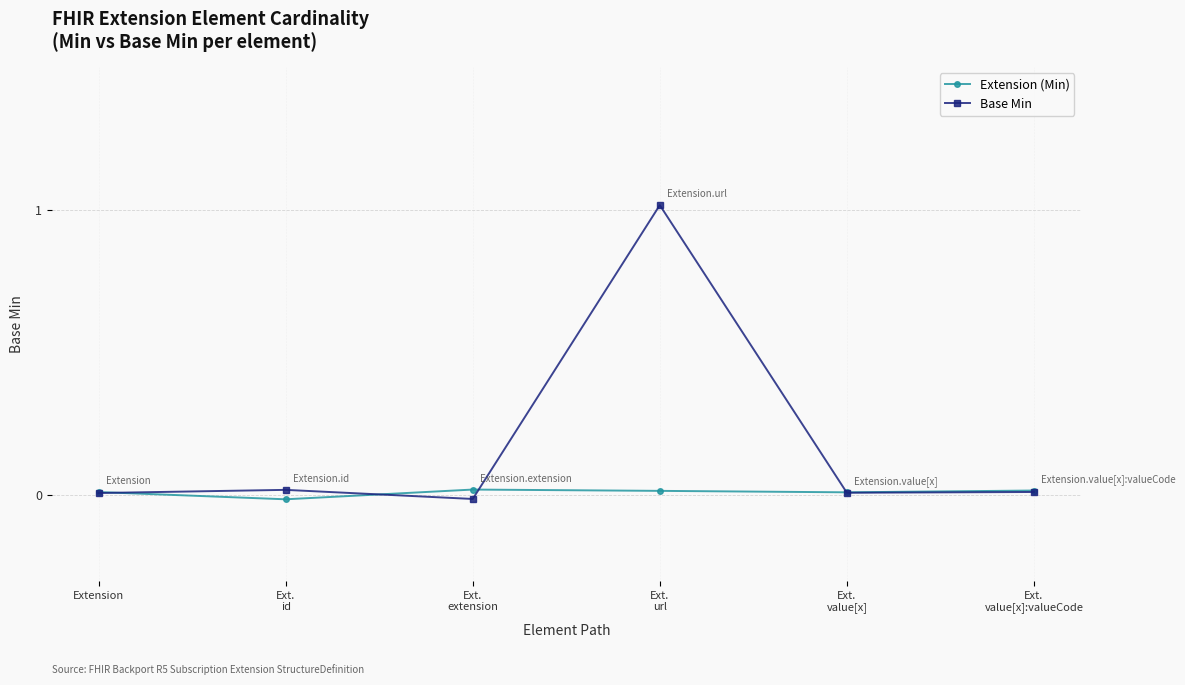

True or false: Extension (Min) and Base Min cross at least once.

True